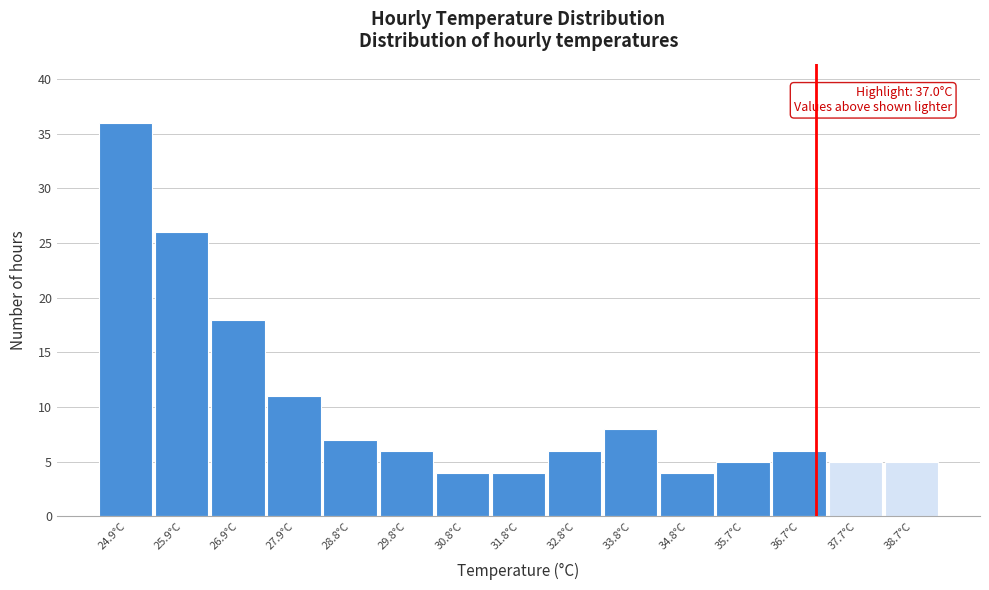

Which range on the x-axis has the tallest bar?

24.4 to 25.4